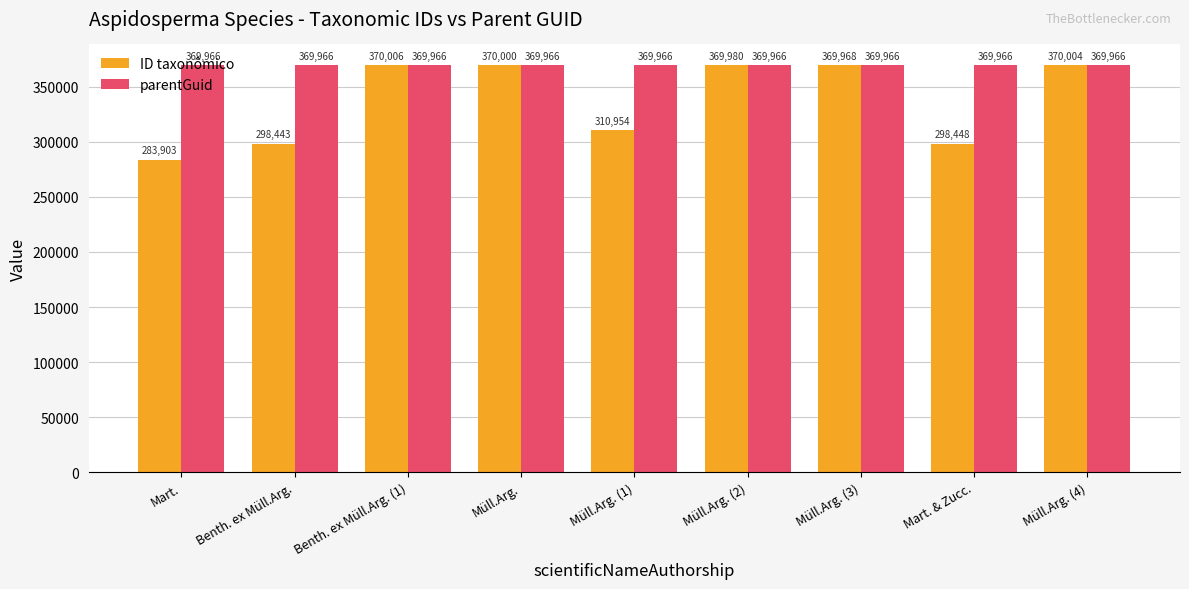

What are all the series names shown in the legend?

ID taxonômico, parentGuid